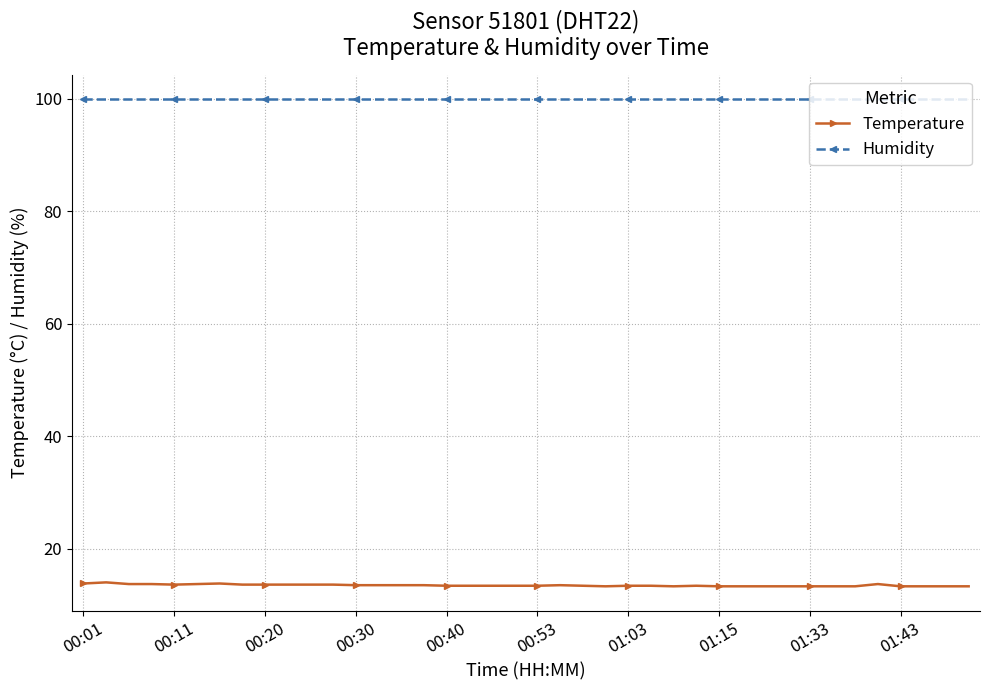

List the series in order of their peak value, highest first.

Humidity, Temperature